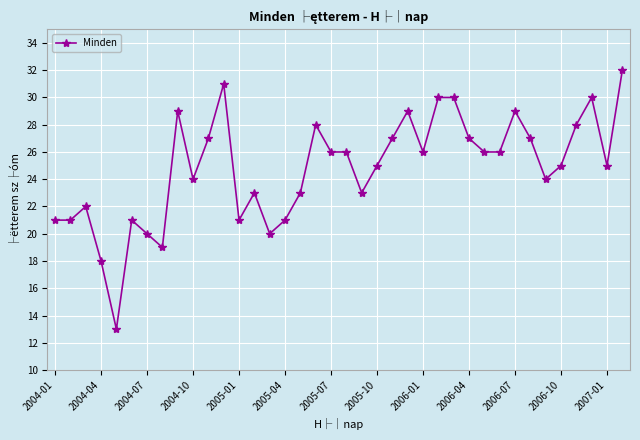

What is the value of the 36th point from the left?

30